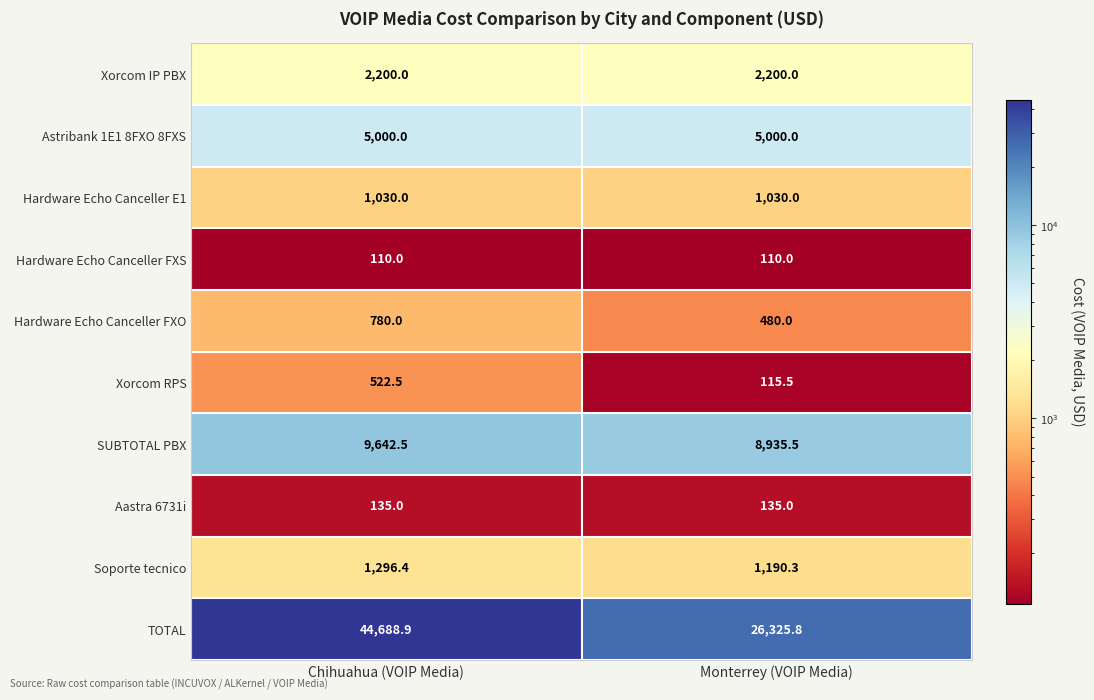

Rank the series at Chihuahua (VOIP Media) from highest to lowest value.

TOTAL, SUBTOTAL PBX, Astribank 1E1 8FXO 8FXS, Xorcom IP PBX, Soporte tecnico, Hardware Echo Canceller E1, Hardware Echo Canceller FXO, Xorcom RPS, Aastra 6731i, Hardware Echo Canceller FXS